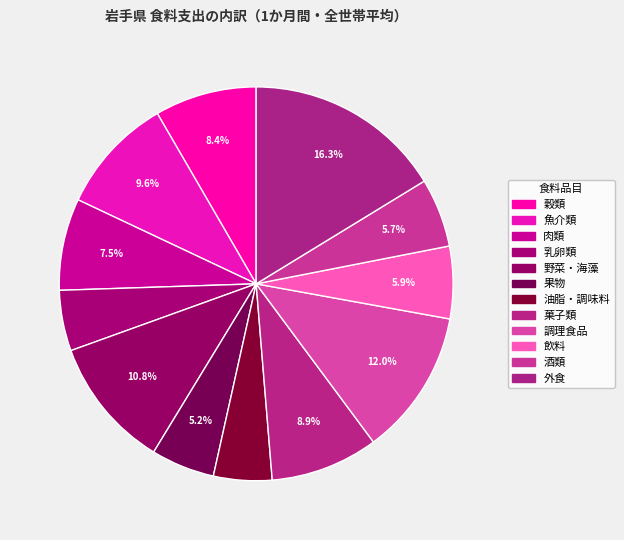

Which slice is the largest?

外食